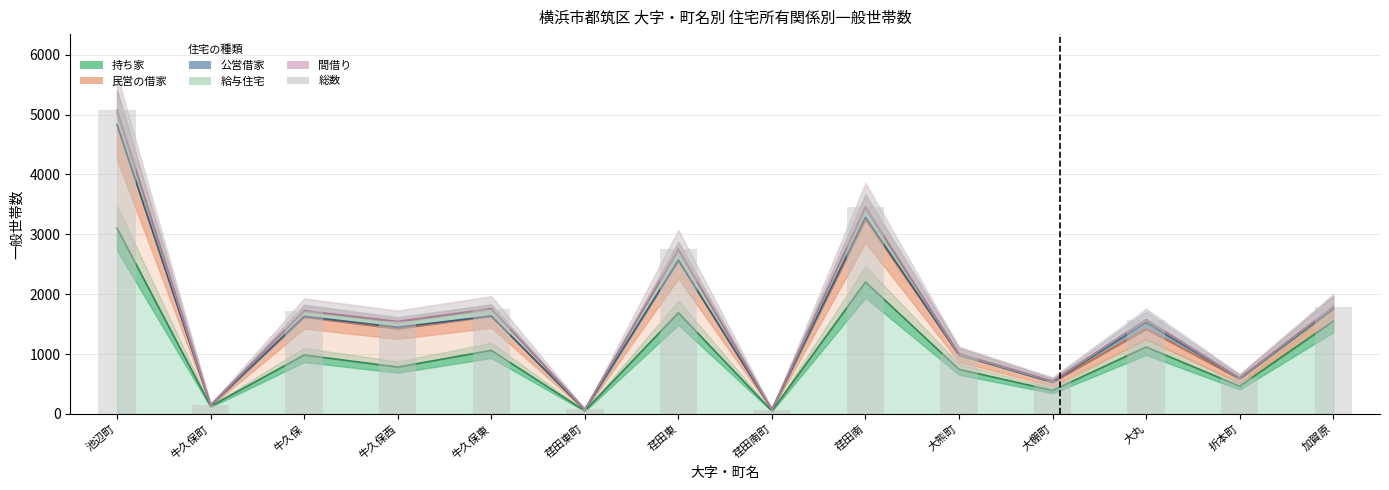

The value of 間借り at 牛久保東 is 1761. True or false?

True